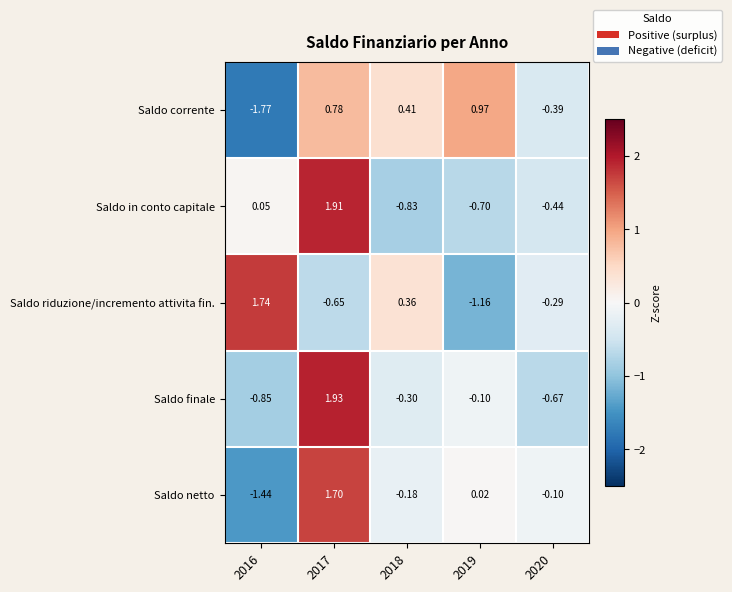

Rank the series at 2020 from lowest to highest value.

Saldo finale, Saldo in conto capitale, Saldo corrente, Saldo riduzione/incremento attivita fin., Saldo netto